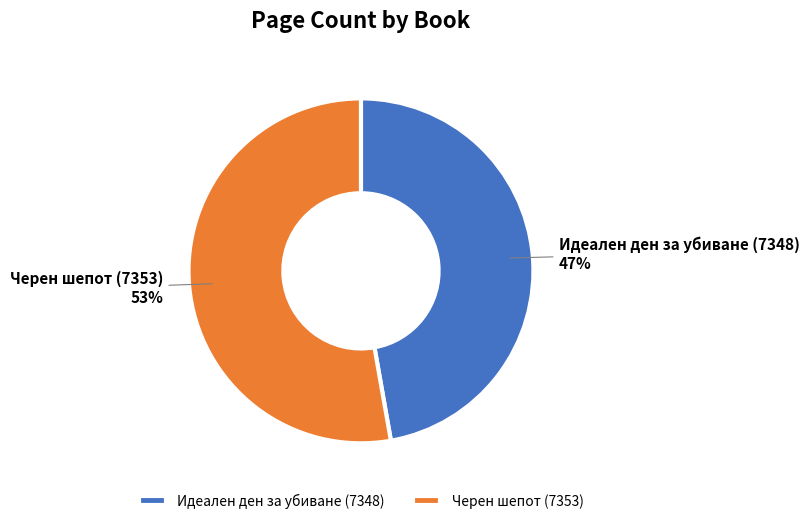

What is the smallest slice in the pie chart?

Идеален ден за убиване (7348)